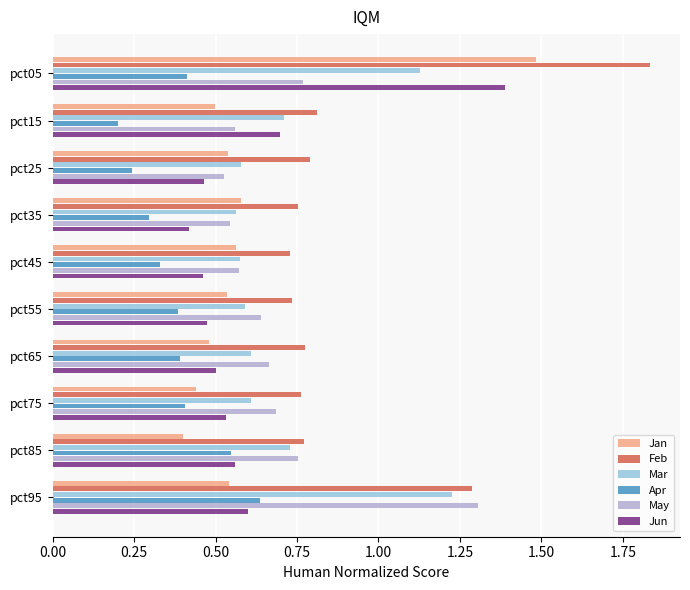

Count the Mar values in the range 0 to 1.

8